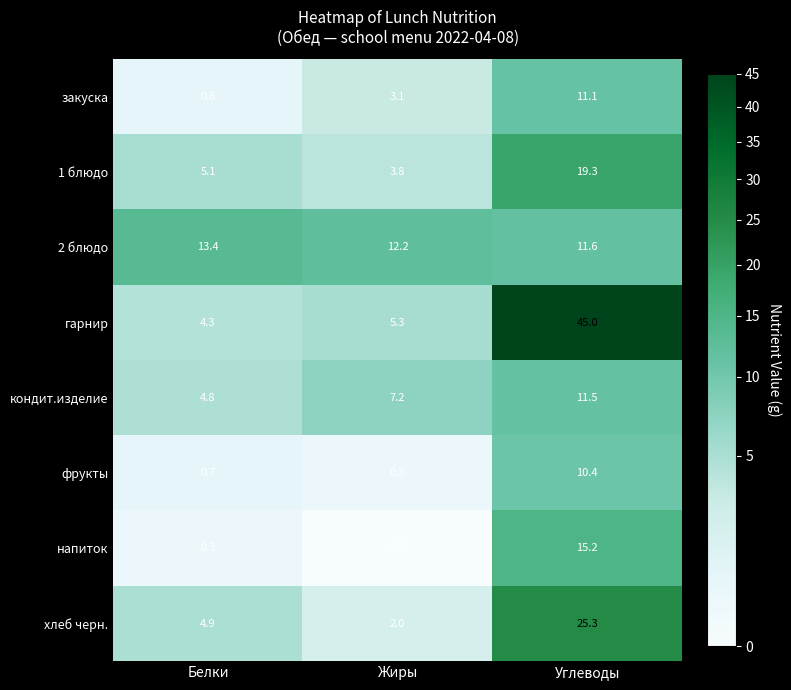

How many series are shown in this chart?

8